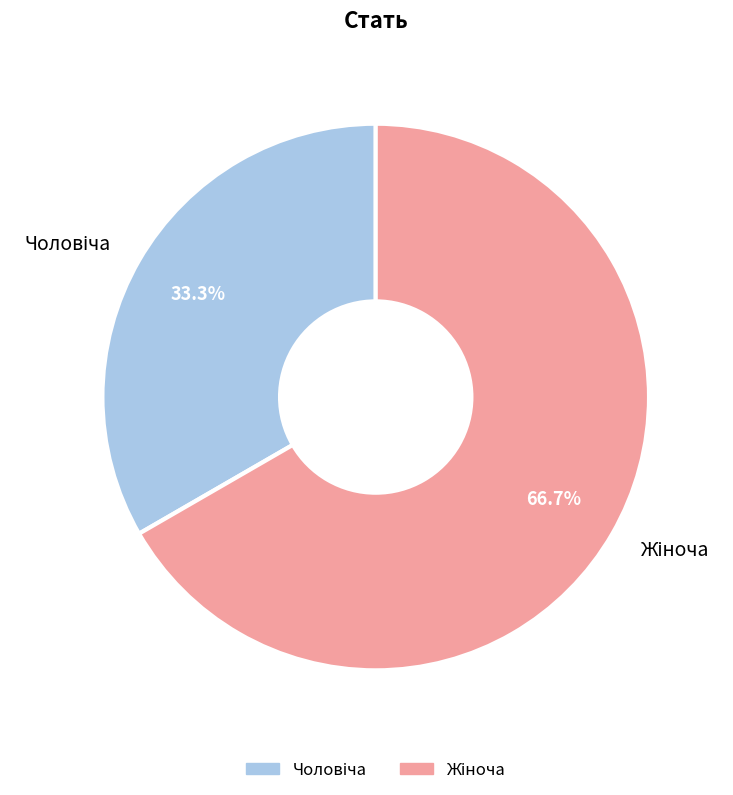

Is there a majority slice in this chart?

Yes